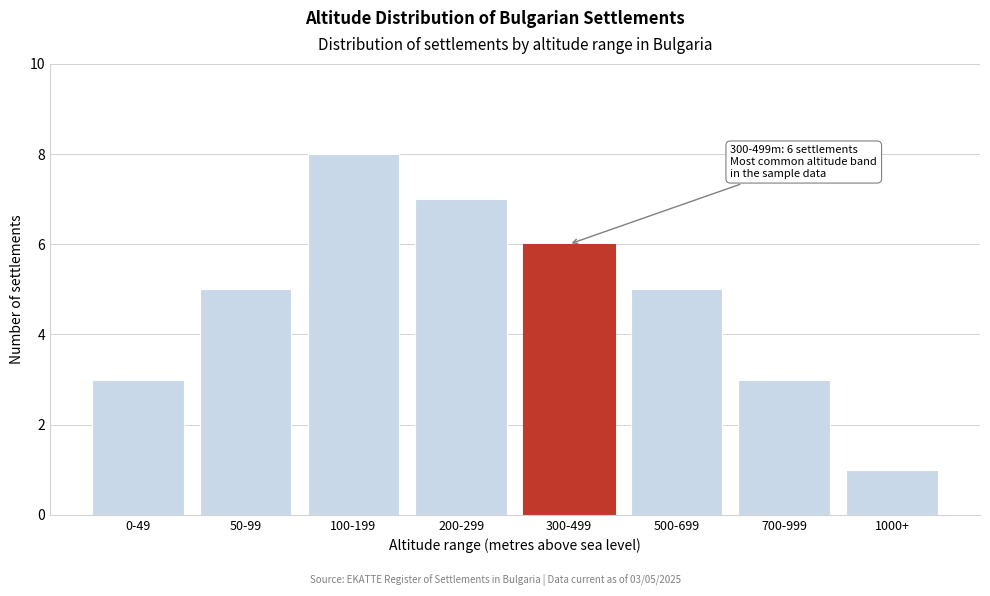

Reading left to right, what are all the values shown in this chart?

0-49=3	50-99=5	100-199=8	200-299=7	300-499=6	500-699=5	700-999=3	1000+=1